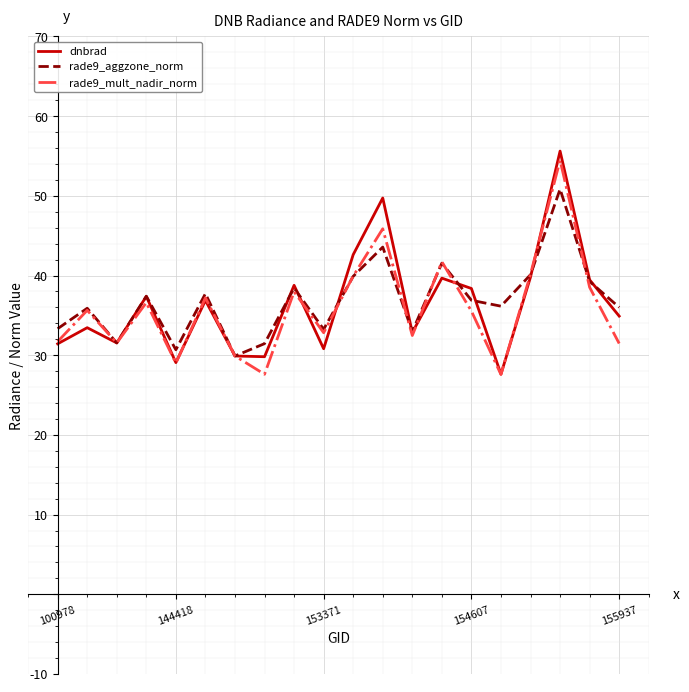

What is the highest value of the rade9_mult_nadir_norm series?

54.5